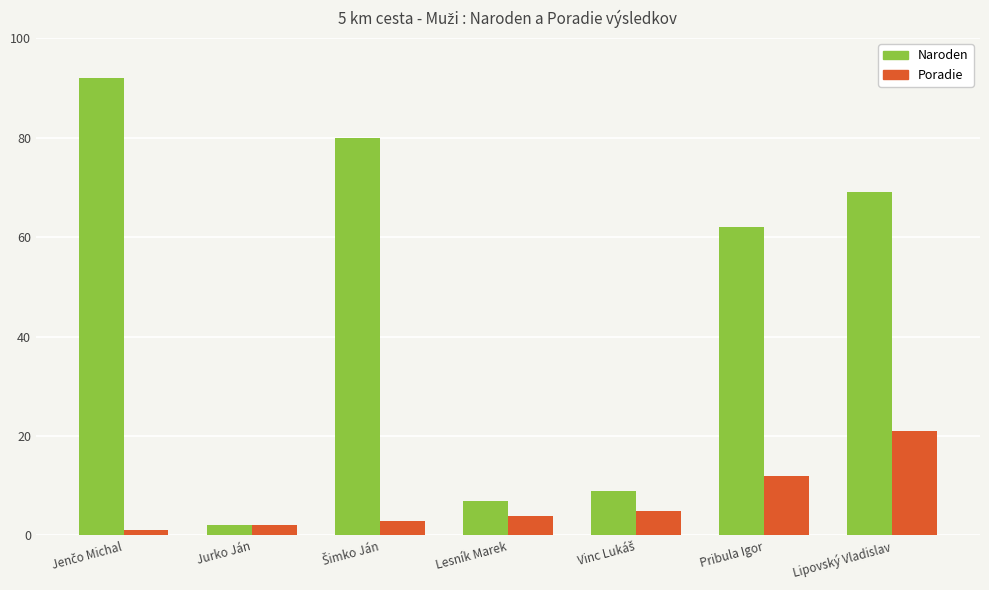

The value of Naroden at Pribula Igor is 62. True or false?

True